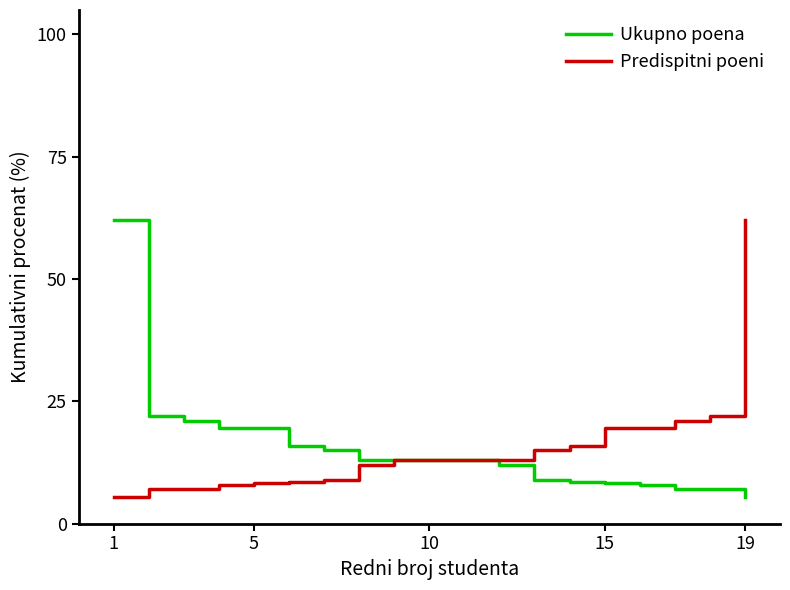

What is the lowest value of the Predispitni poeni series?

5.4